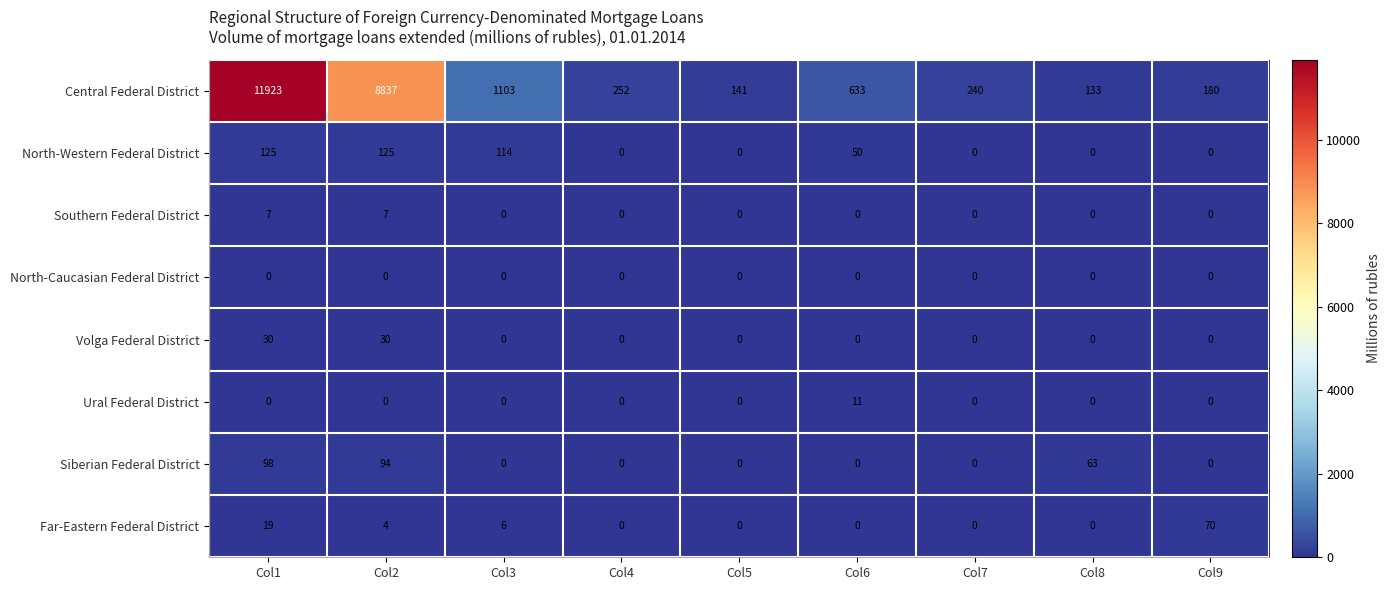

Where does the Central Federal District series first go above 252?

Col1